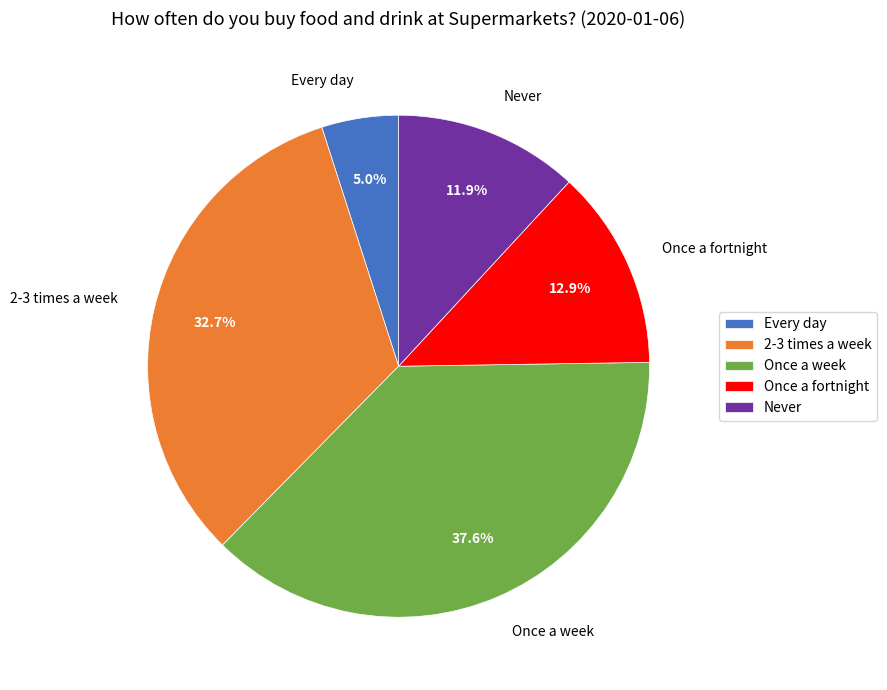

To the nearest percent, what is the average slice percentage?

20%